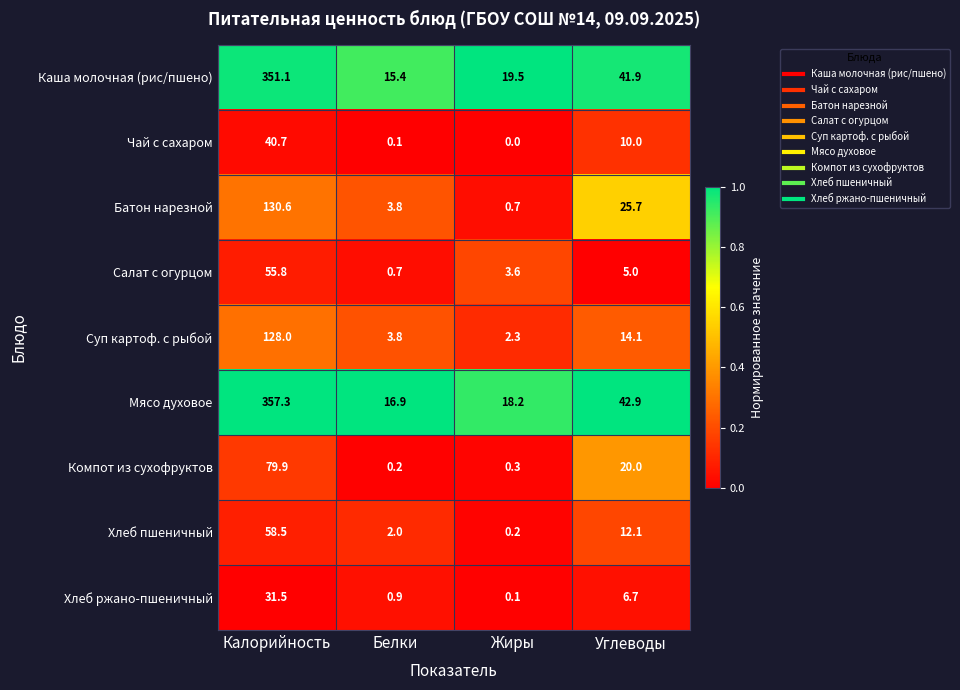

What is the maximum value for Каша молочная (рис/пшено)?

351.1